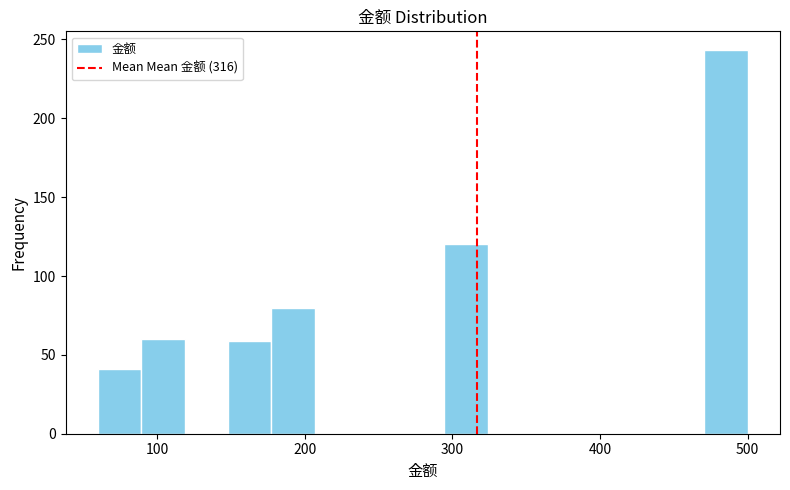

Read against the x-axis, roughly where is the centre of the tallest bar?

490